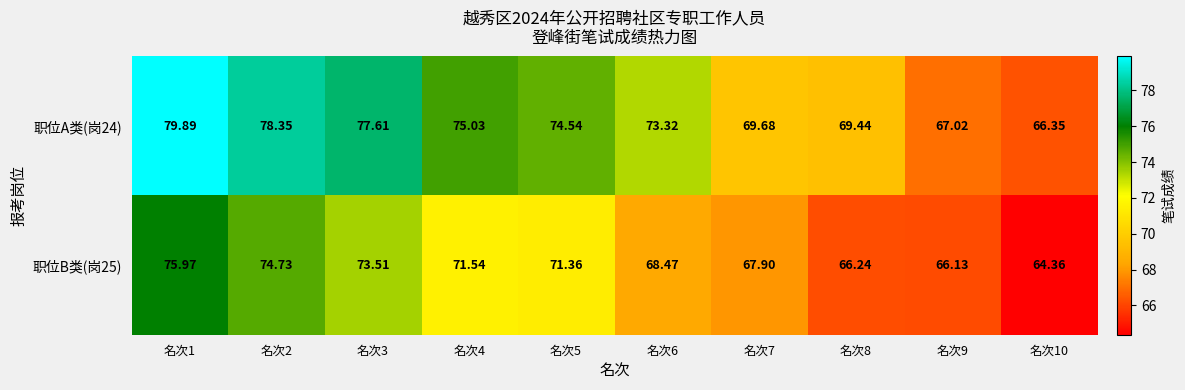

Is the value of 职位A类(岗24) at 名次1 greater than the value of 职位B类(岗25) at 名次6?

Yes